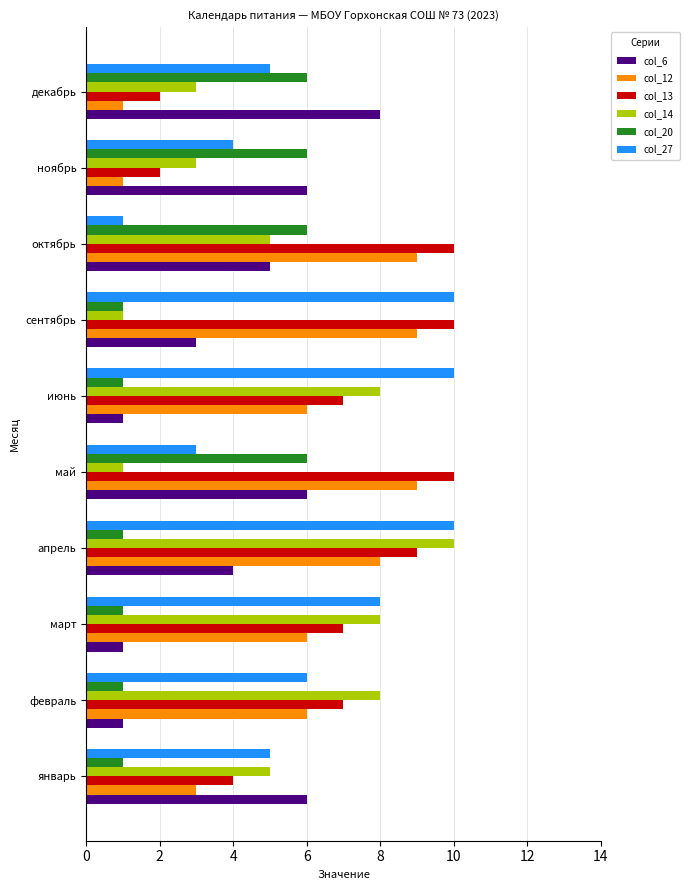

What is the spread (max minus min) of values at январь?

5